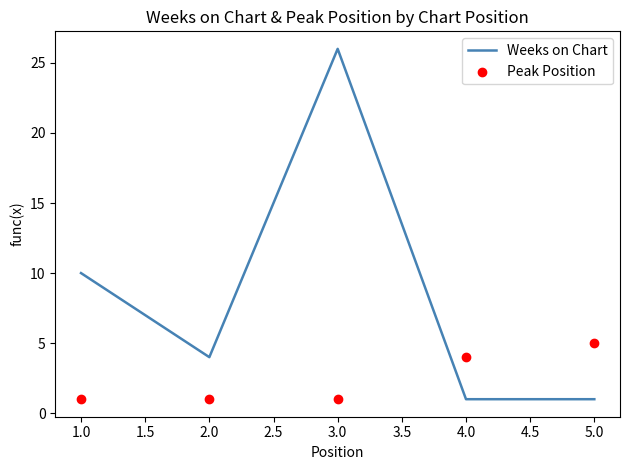

Is it true that Weeks on Chart equals 10 at 1.0?

True